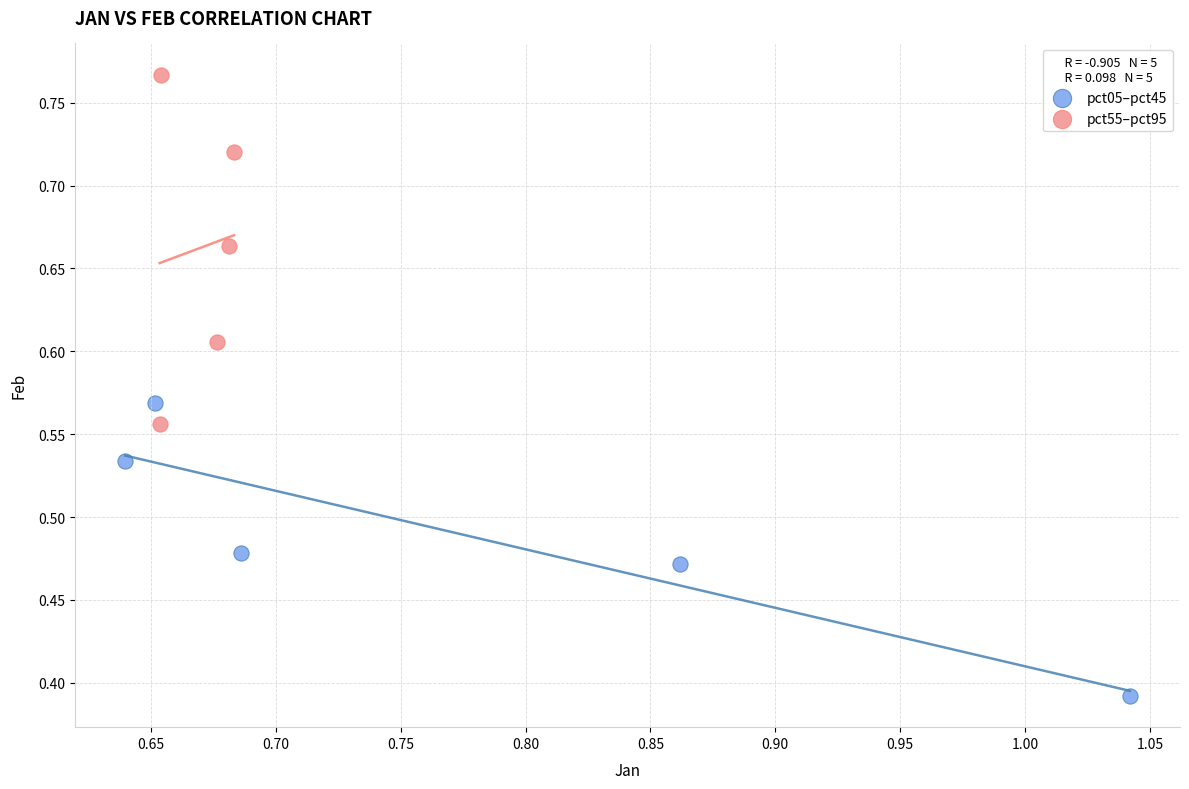

Which series reaches the minimum Y coordinate?

pct05–pct45